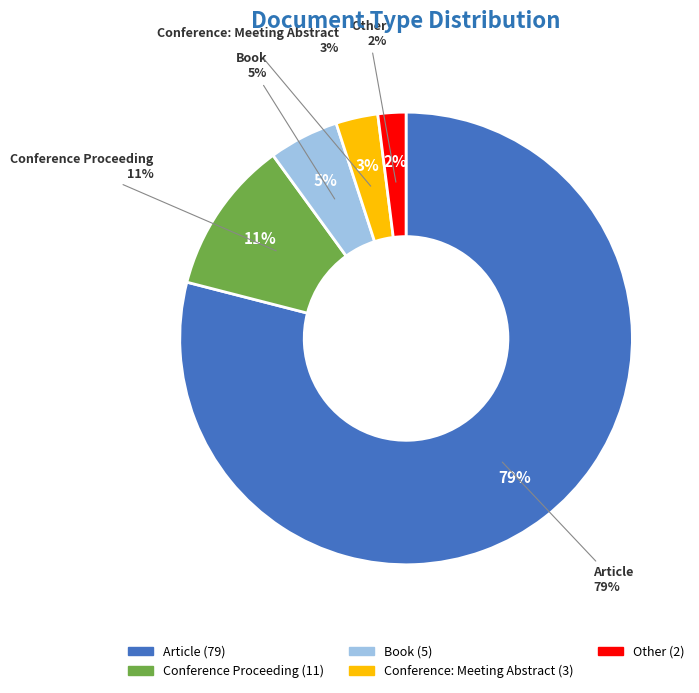

Is the sum of Article and Book greater than half?

Yes